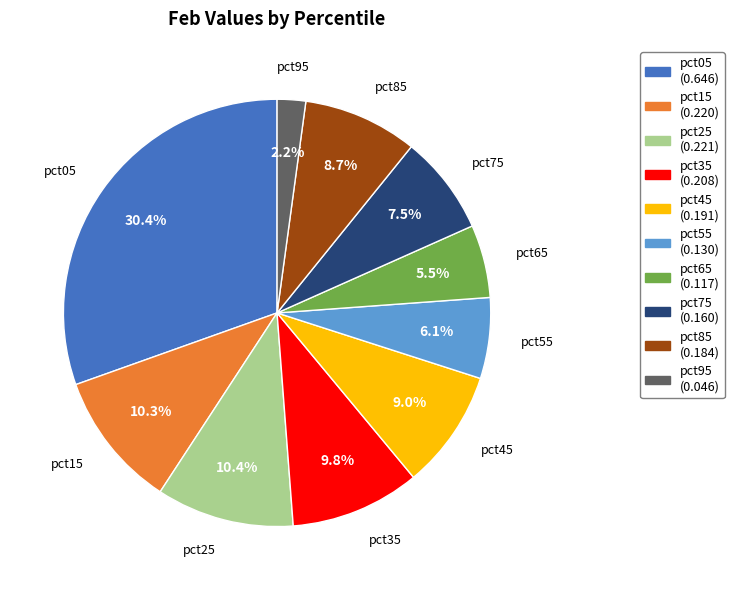

Which has a higher value, pct05 or pct55?

pct05